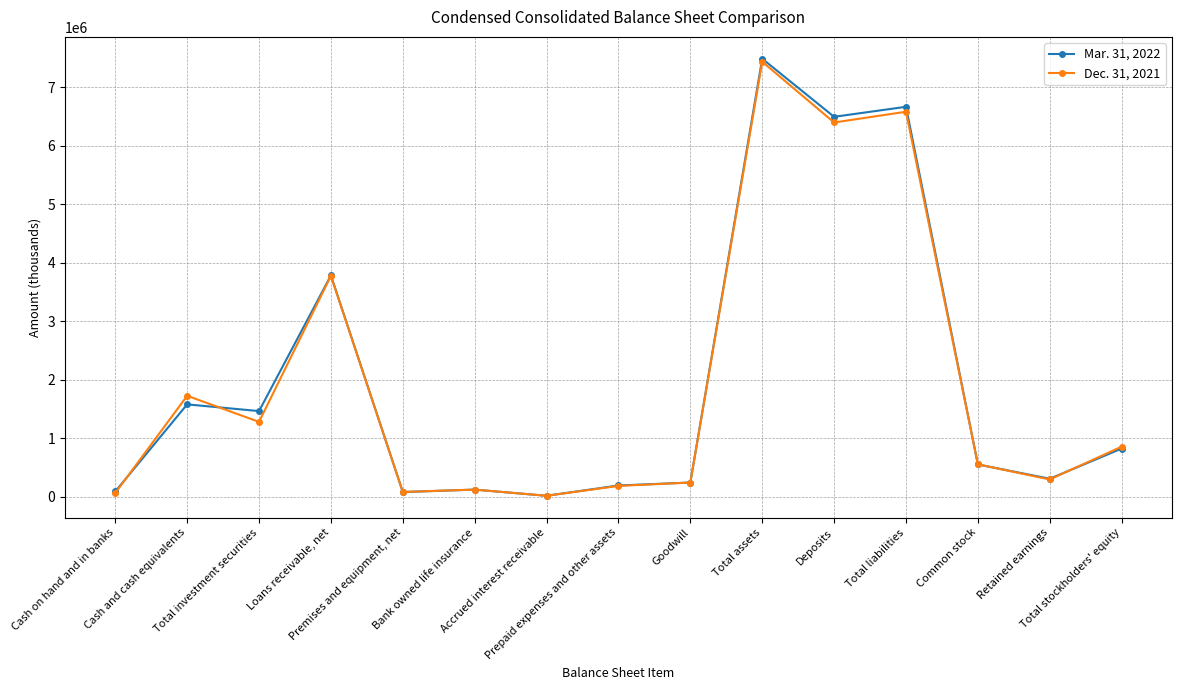

Rank the series at Total assets from highest to lowest value.

Mar. 31, 2022, Dec. 31, 2021